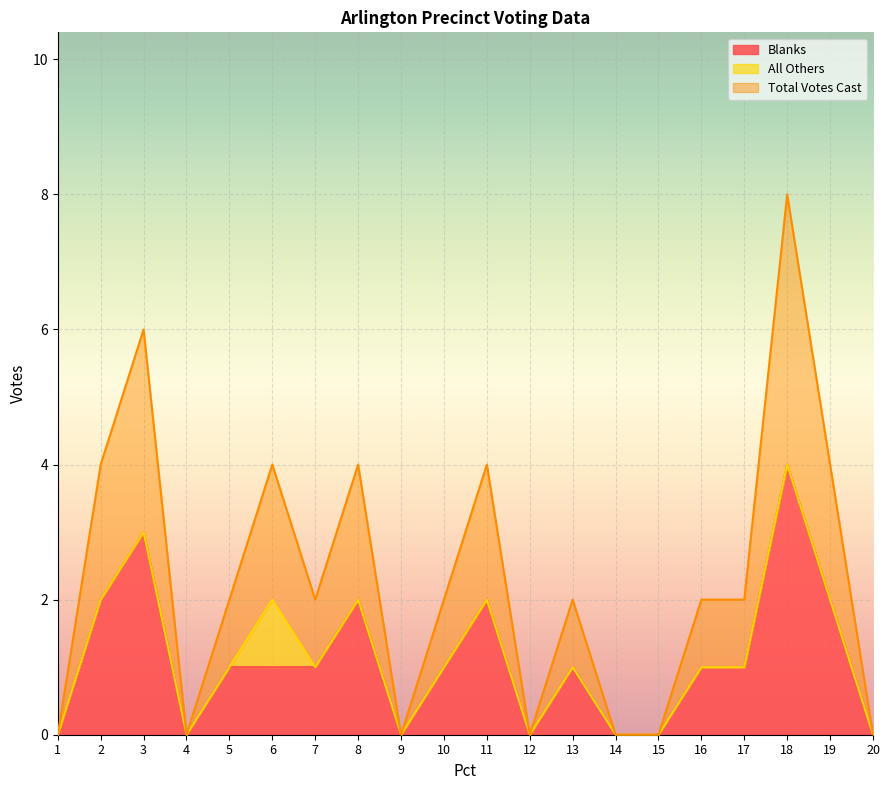

True or false: Blanks and Total Votes Cast intersect in this chart.

False